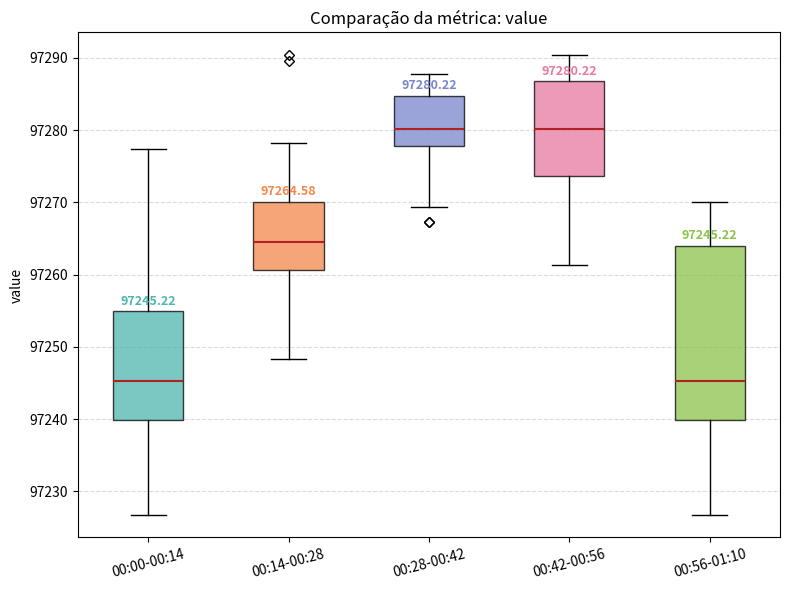

Which box is the tallest, from its lower edge to its upper edge?

00:56-01:10